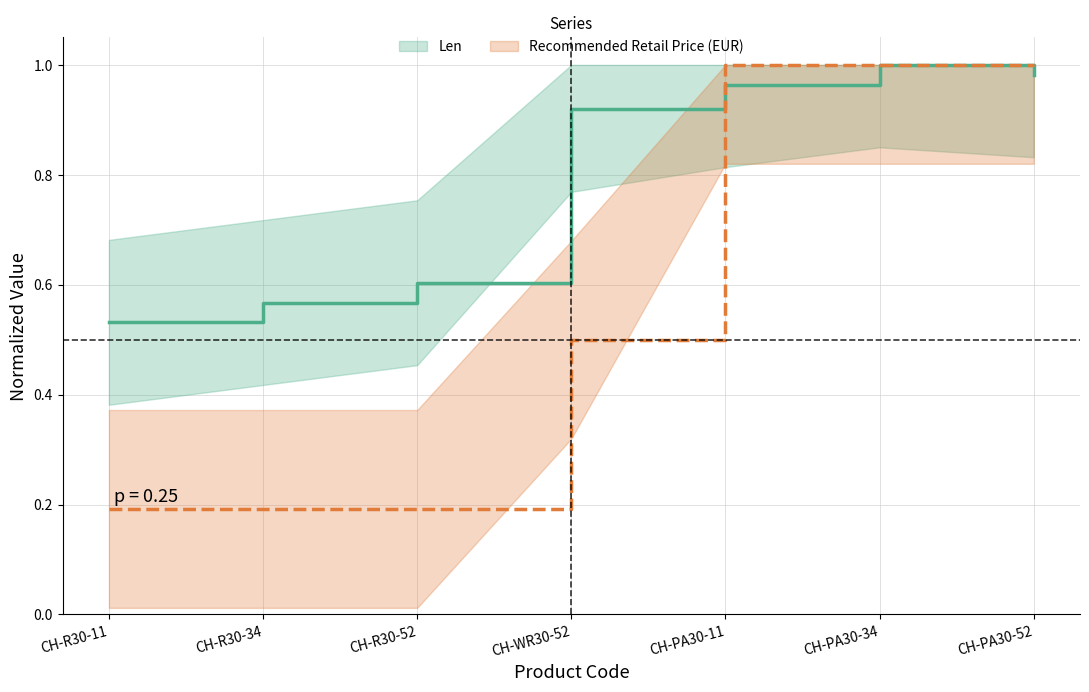

What is the label of the 7th point from the left?

CH-PA30-52